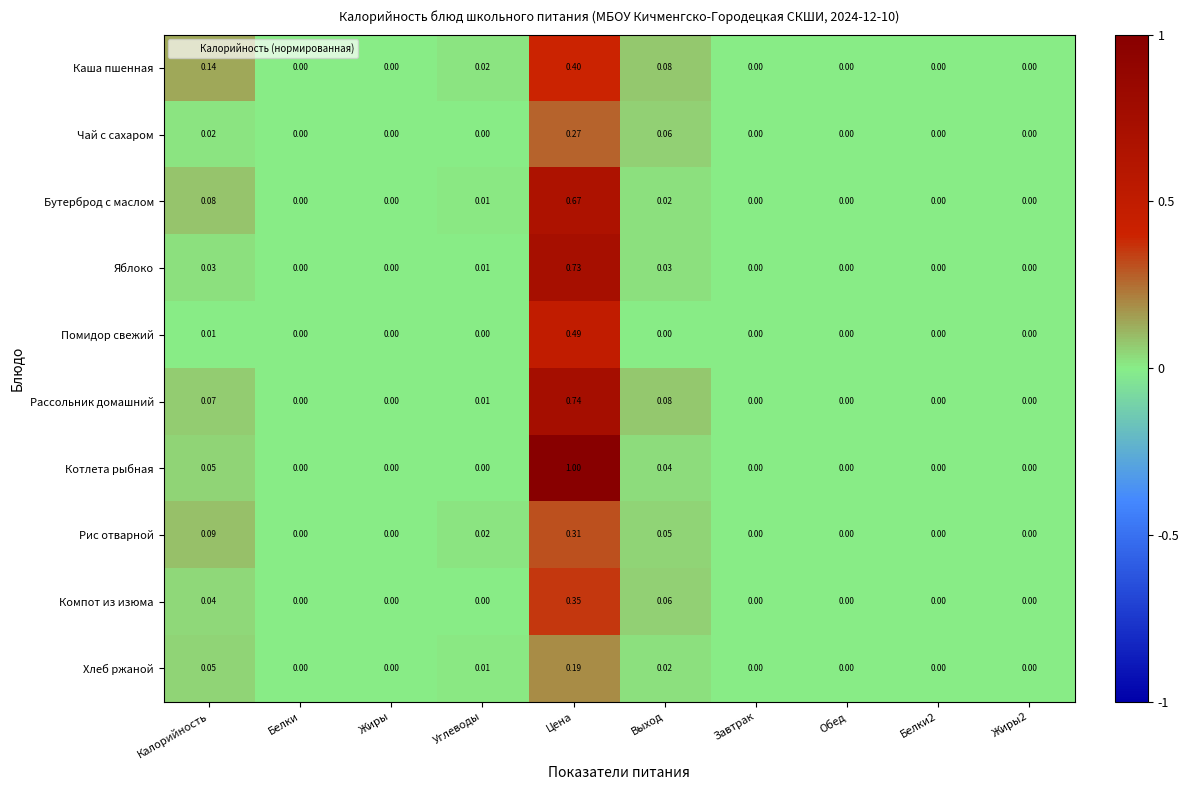

Which series has the largest total across all categories?

Котлета рыбная